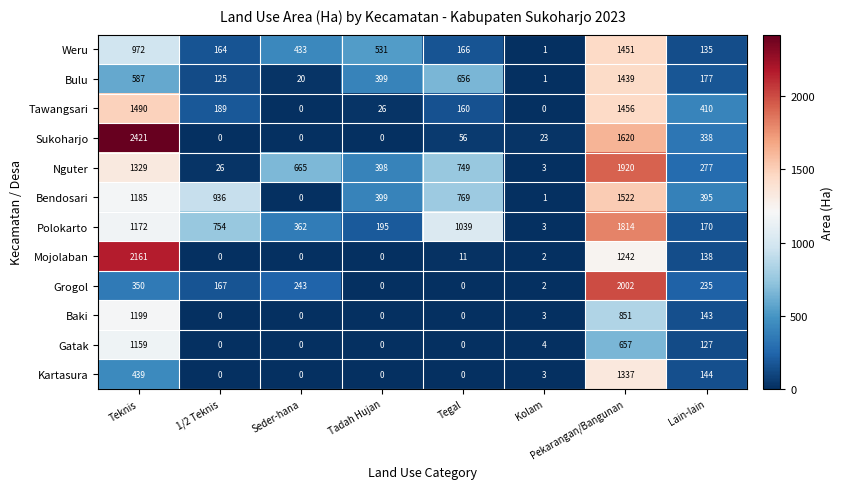

List the series in order of their peak value, lowest first.

Gatak, Baki, Kartasura, Bulu, Weru, Tawangsari, Bendosari, Polokarto, Nguter, Grogol, Mojolaban, Sukoharjo